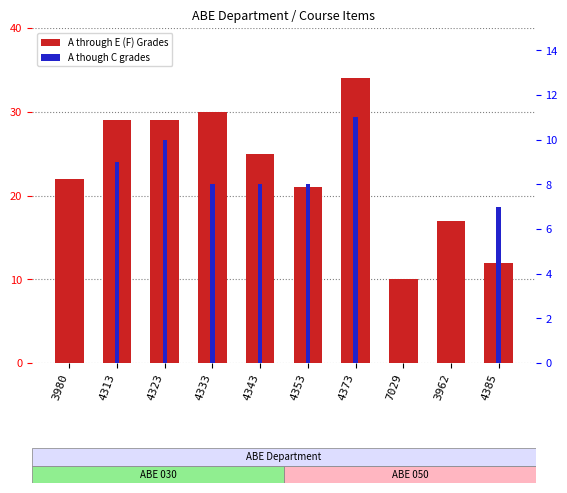

What is the label of the 1st bar from the left?

3980